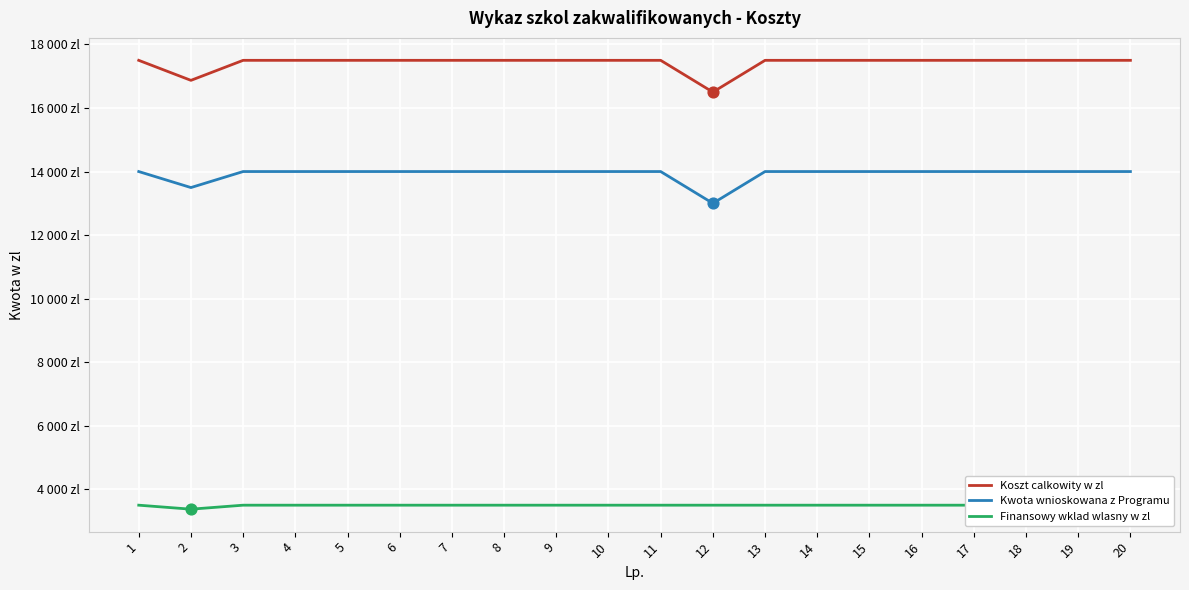

Is the value of Finansowy wklad wlasny w zl at 3 greater than the value of Kwota wnioskowana z Programu at 11?

No